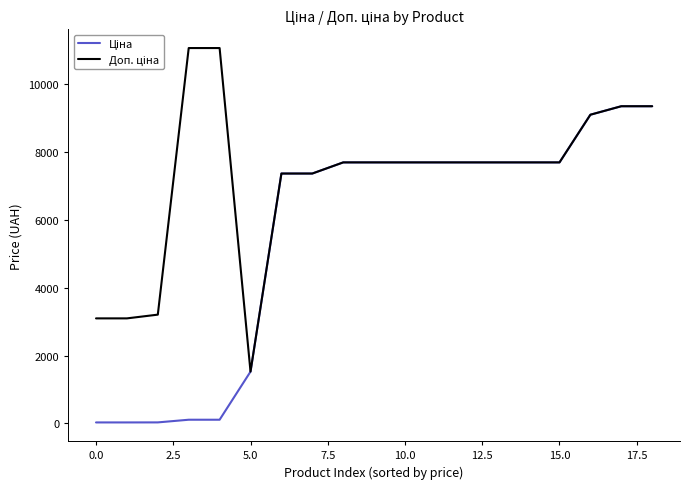

What is the greatest value displayed?

11055.0